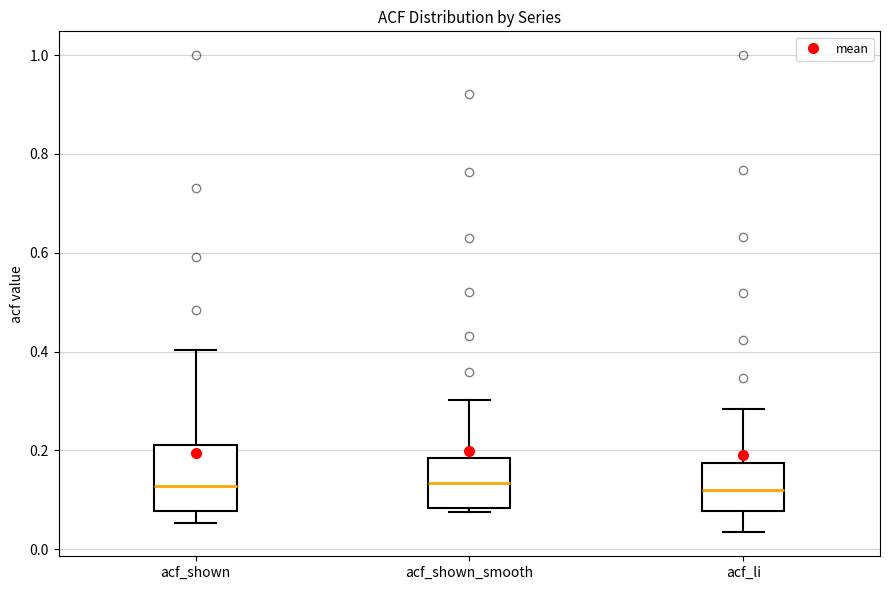

Comparing the boxes themselves (not the whiskers), which one is the tallest?

acf_shown